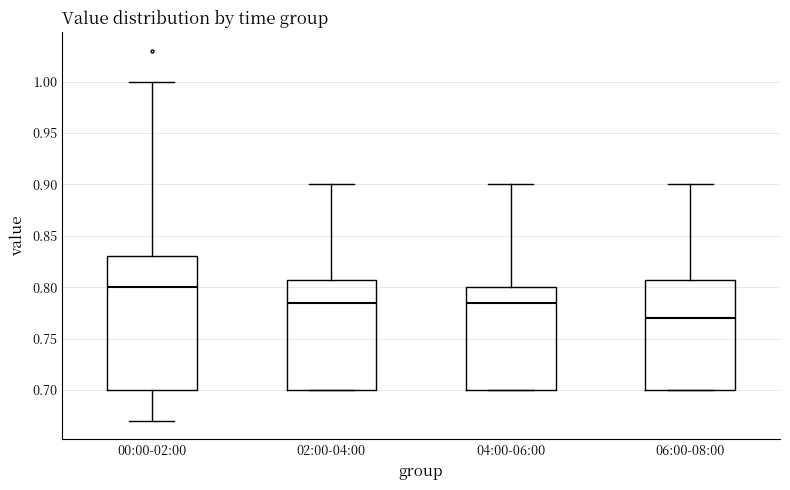

Reading left to right, read every box against the y-axis: the position of its median line, the range the box covers, and the ends of its whiskers. The values are not printed on the chart, so give them approximately, as read against the axis.

00:00-02:00: median 0.800, box 0.700 to 0.830, whiskers 0.670 to 1.000
02:00-04:00: median 0.785, box 0.700 to 0.810, whiskers 0.700 to 0.900
04:00-06:00: median 0.785, box 0.700 to 0.800, whiskers 0.700 to 0.900
06:00-08:00: median 0.770, box 0.700 to 0.810, whiskers 0.700 to 0.900